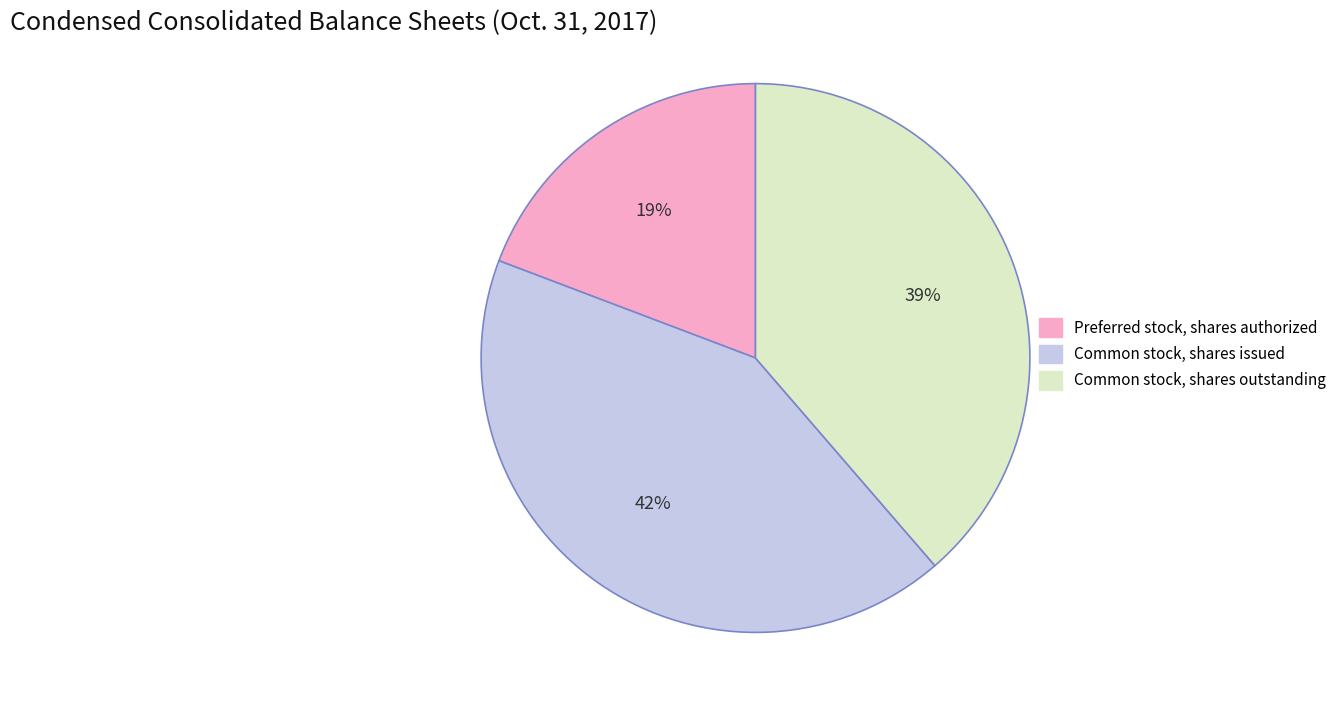

To the nearest percent, what is the difference between the largest and smallest slice percentages?

23%